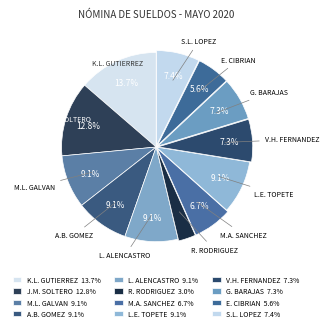

Count the number of slices in the pie.

12